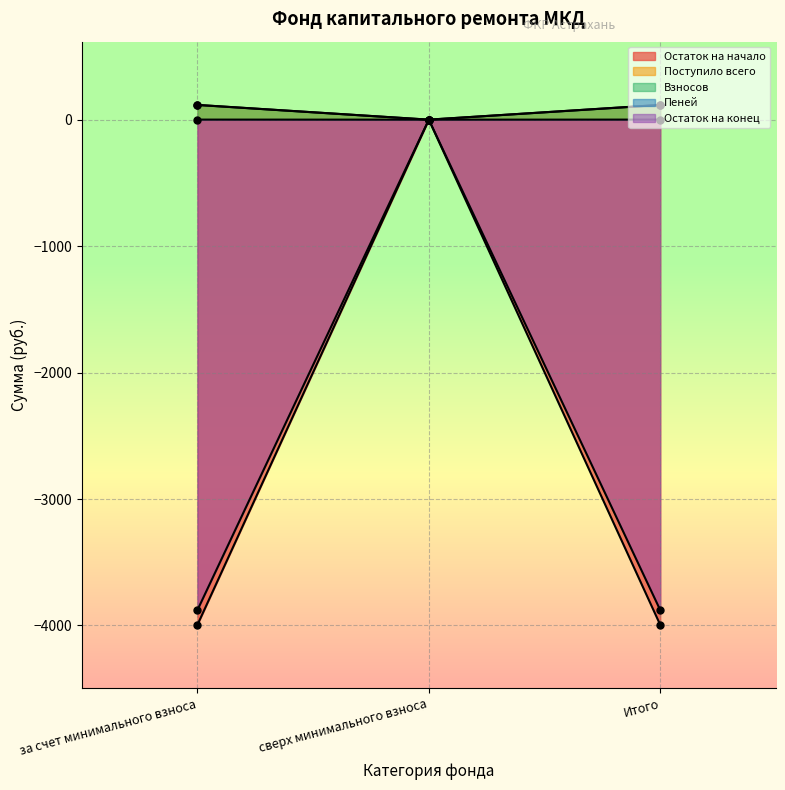

Is it true that Поступило всего equals 76.0 at за счет минимального взноса?

False